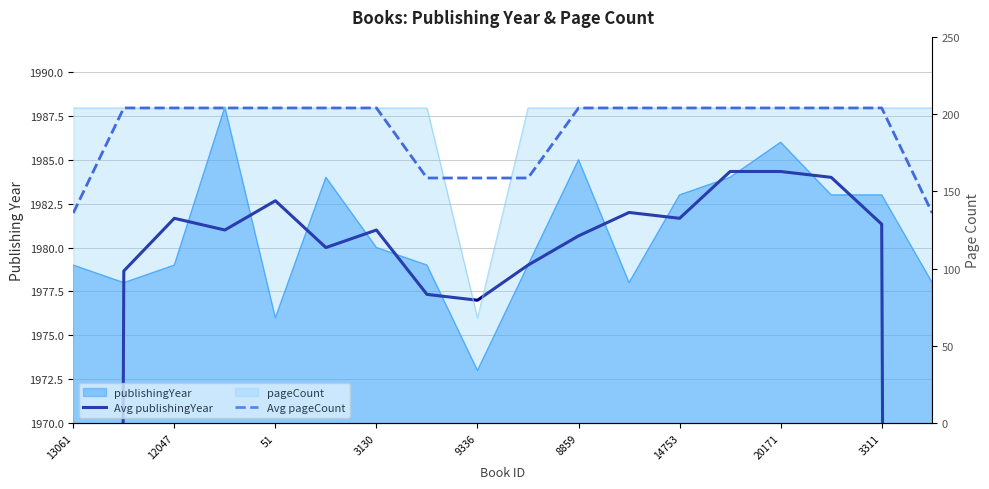

True or false: Avg publishingYear and Avg pageCount cross at least once.

False